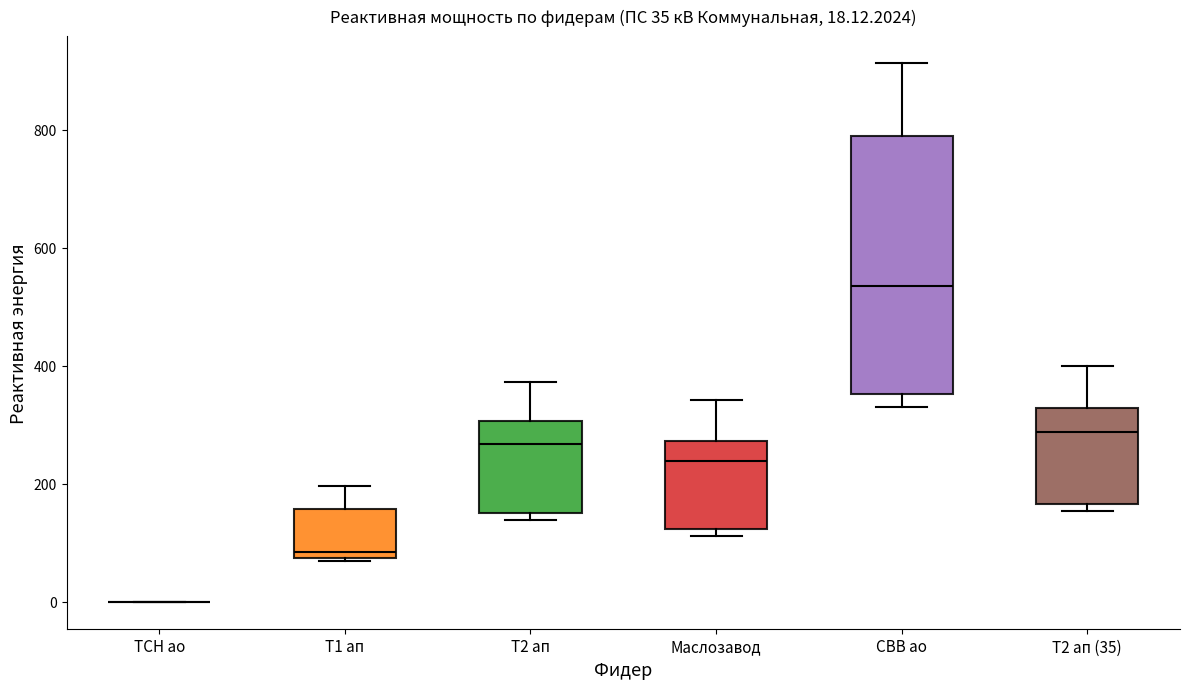

Comparing the boxes themselves (not the whiskers), which one is the tallest?

СВВ ао